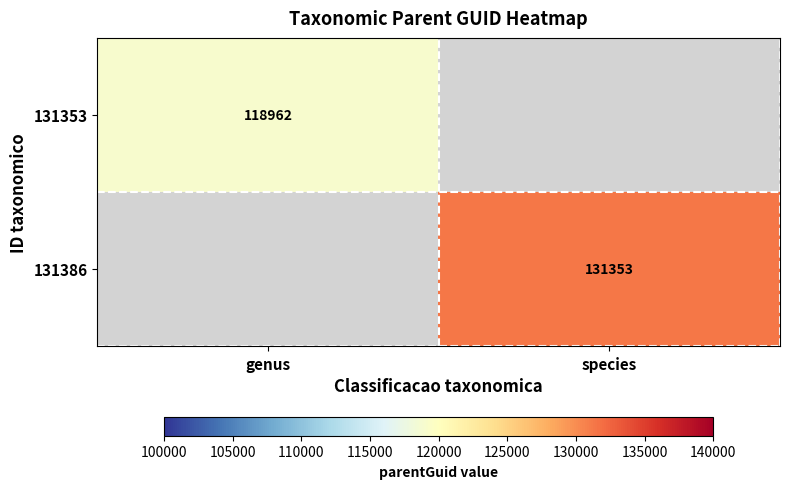

The value of 131386 at species is 173781. True or false?

False